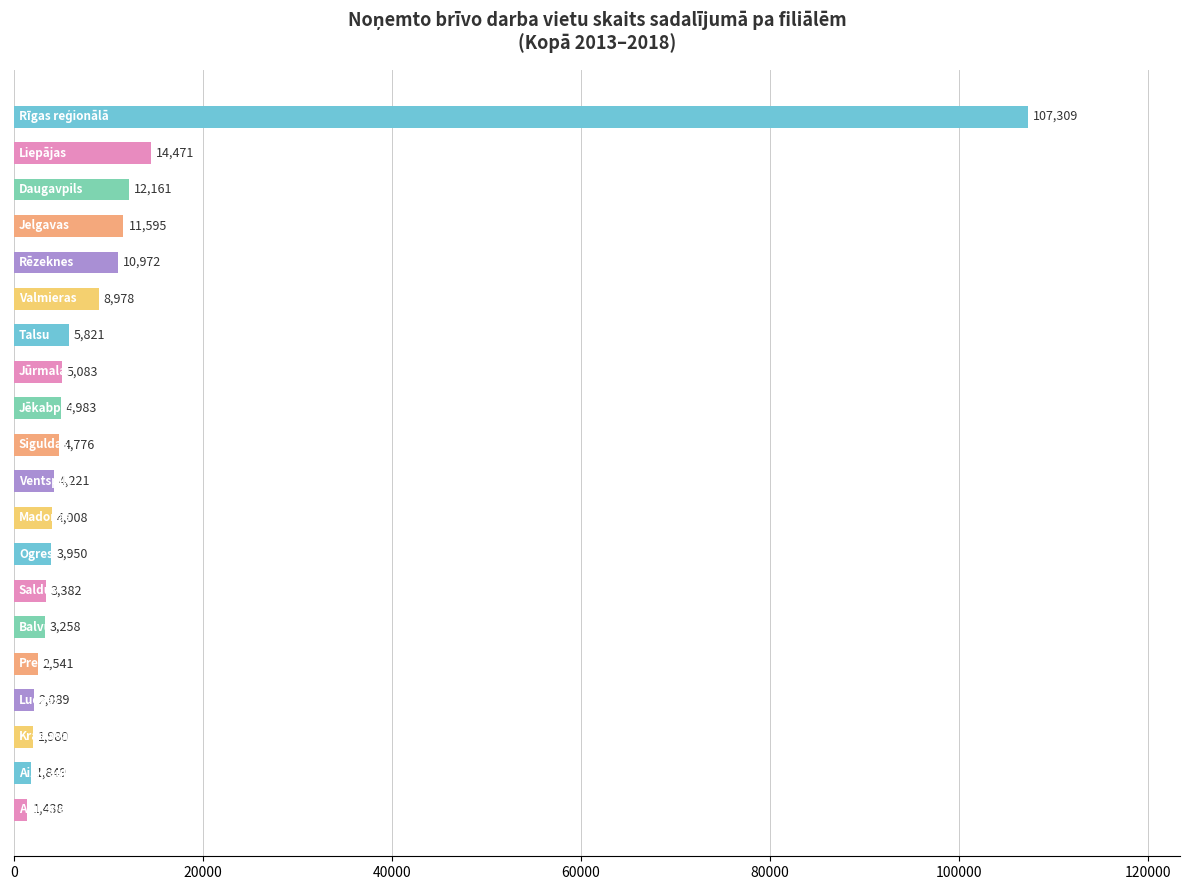

Reading top to bottom, list all the values displayed in this chart.

107309	14471	12161	11595	10972	8978	5821	5083	4983	4776	4221	4008	3950	3382	3258	2541	2089	1980	1849	1438